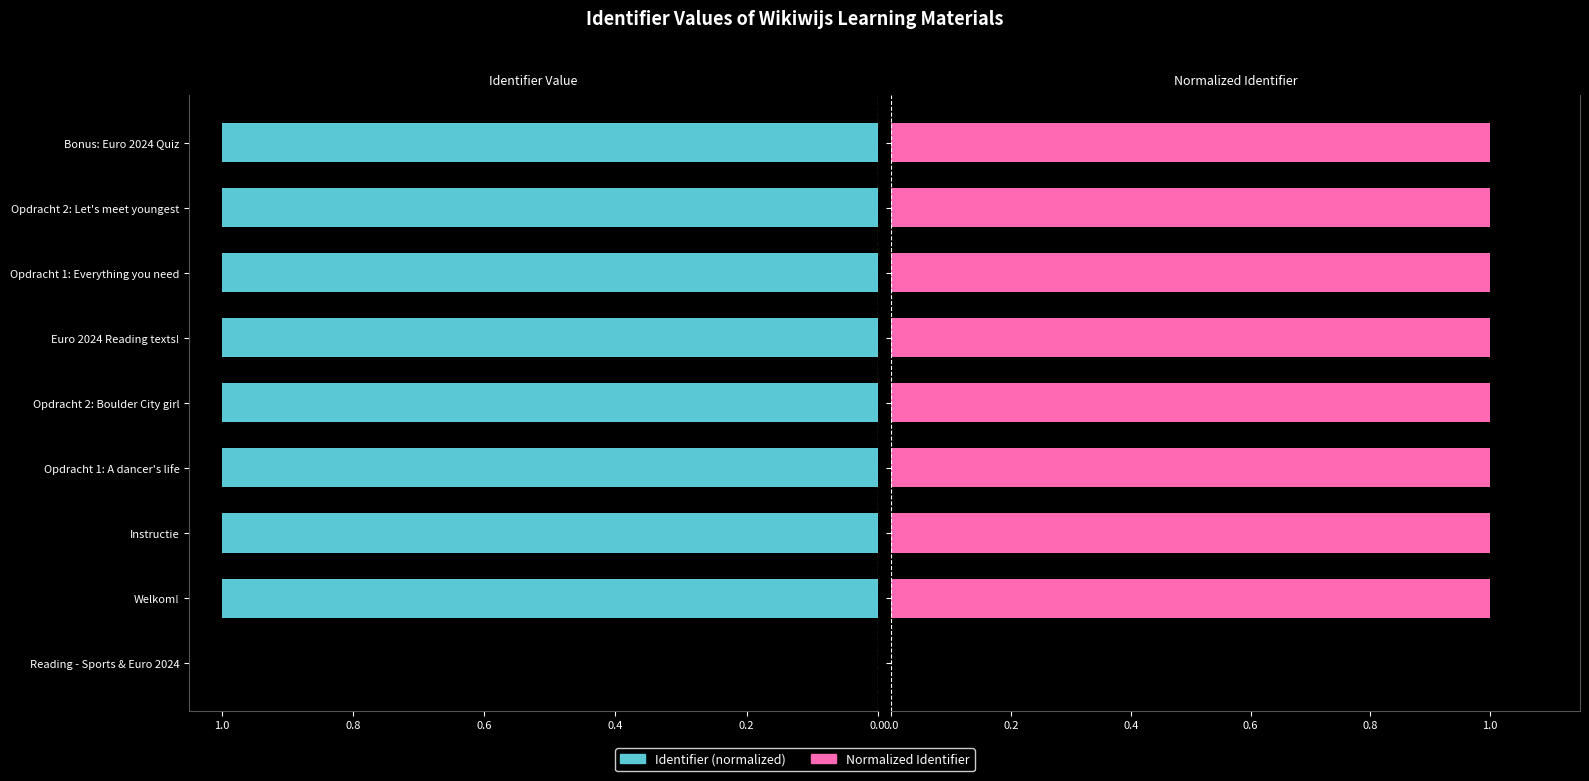

What are all the series names shown in the legend?

Identifier (normalized), Normalized Identifier